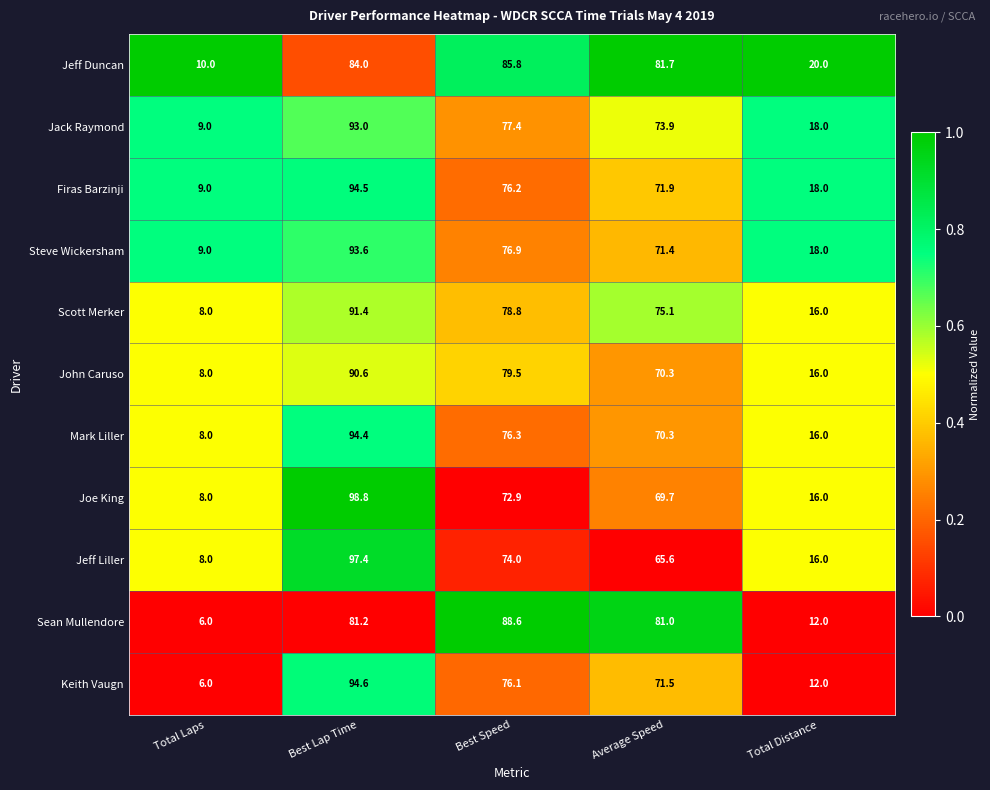

Rank the series by their maximum value, from highest to lowest.

Joe King, Jeff Liller, Keith Vaugn, Firas Barzinji, Mark Liller, Steve Wickersham, Jack Raymond, Scott Merker, John Caruso, Sean Mullendore, Jeff Duncan